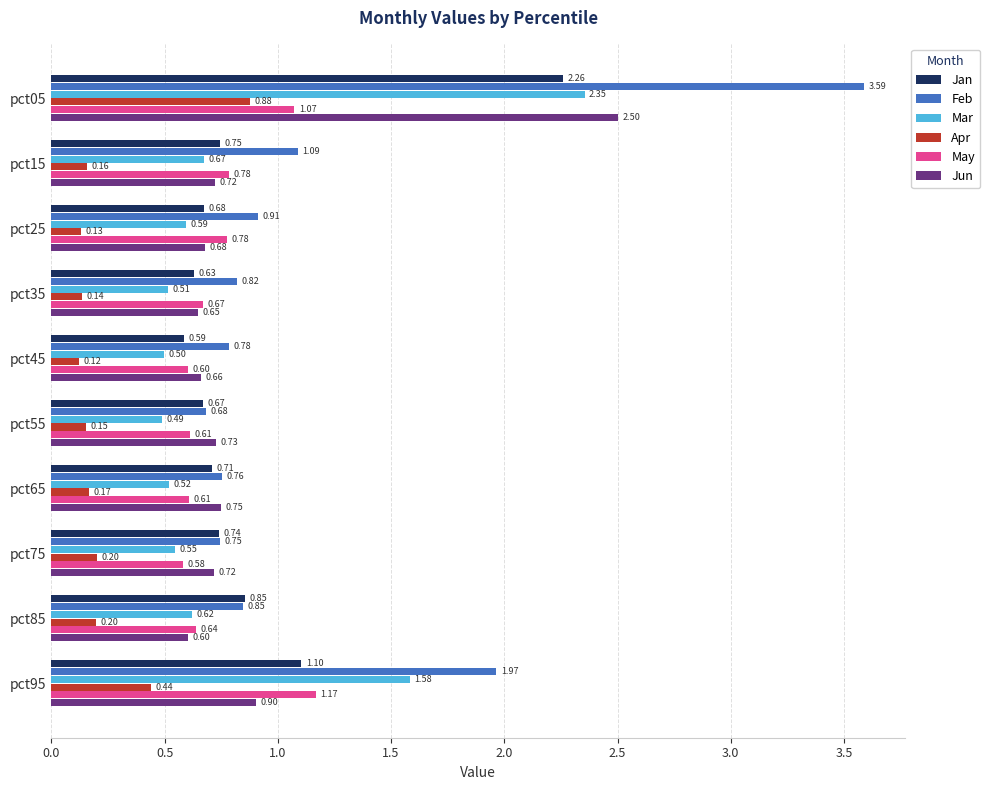

What is the minimum value for Jun?

0.6